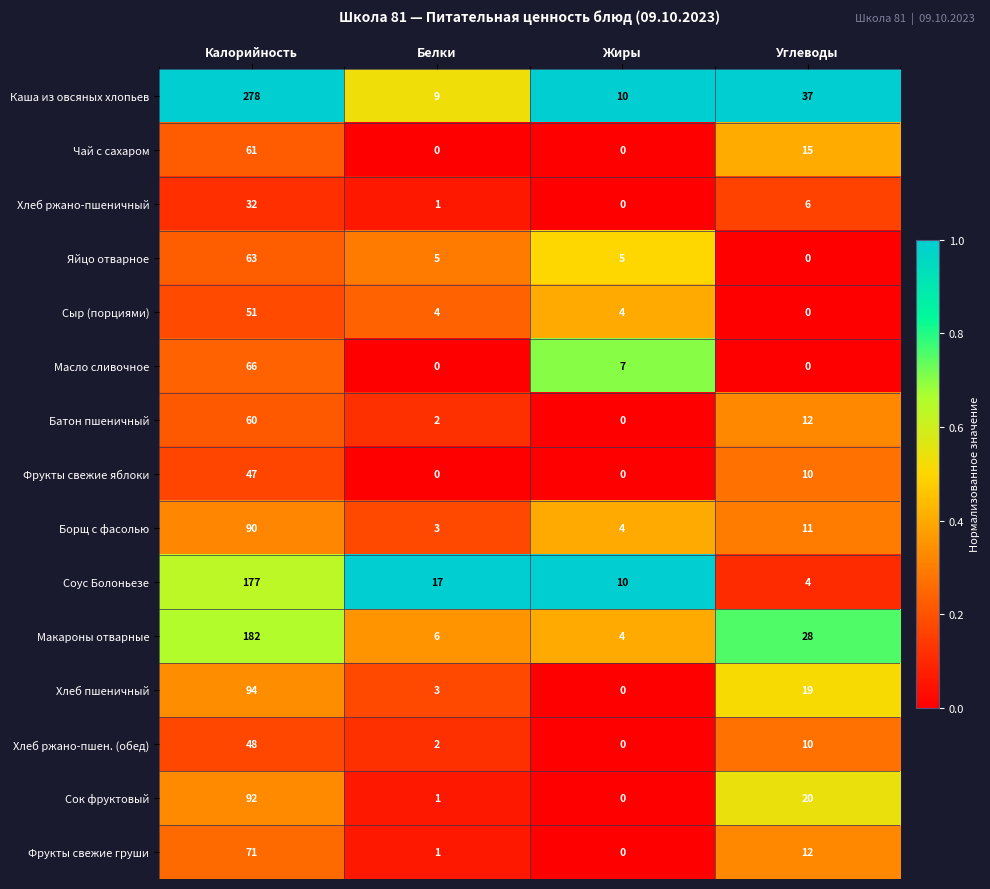

Is it true that Фрукты свежие яблоки equals 31 at Белки?

False